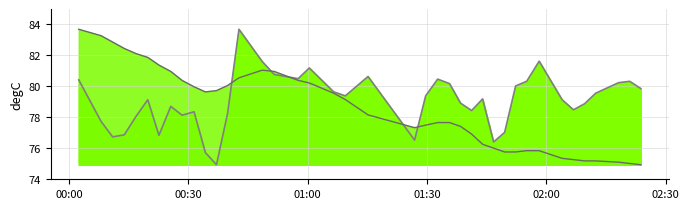

Reading left to right, extract all data points from this chart.

humidity_line: 80.4	77.7	76.7	76.9	78.0	79.1	76.8	78.7	78.1	78.4	75.7	74.9	78.2	83.7	81.6	80.8	80.5	81.2	79.7	79.4	80.6	76.5	79.4	80.5	80.2	78.9	78.4	79.2	76.4	77.0	80.0	80.3	81.6	79.1	78.5	78.9	79.6	80.2	80.3	79.9
temperature_line: 83.7	83.3	82.9	82.5	82.1	81.9	81.4	81.0	80.4	80.0	79.6	79.7	80.1	80.6	81.0	81.0	80.4	80.2	79.6	79.1	78.2	77.3	77.5	77.7	77.7	77.4	76.9	76.3	76.0	75.8	75.8	75.8	75.8	75.4	75.3	75.2	75.2	75.1	75.0	74.9